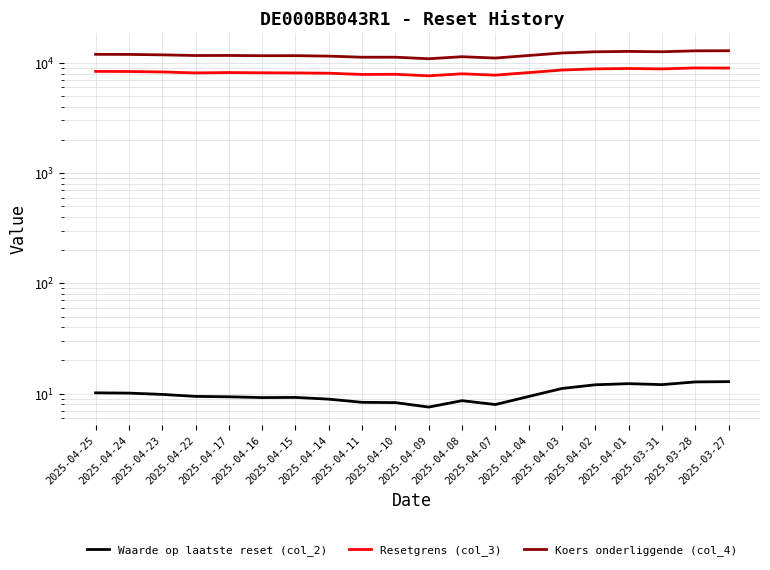

Rank the series at 2025-04-14 from highest to lowest value.

Koers onderliggende (col_4), Resetgrens (col_3), Waarde op laatste reset (col_2)